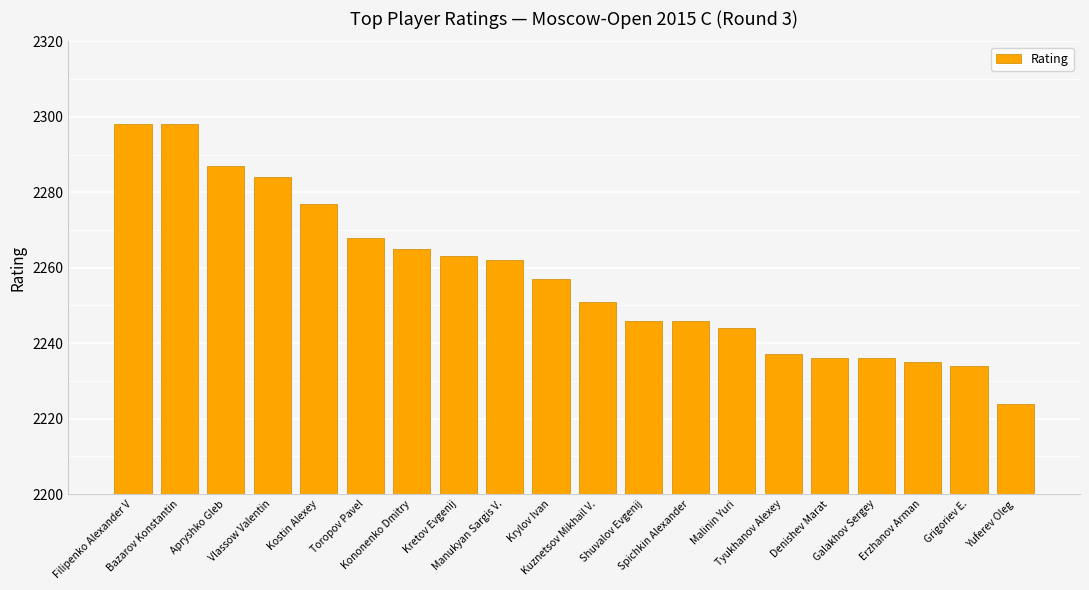

What is the sum of the values at Apryshko Gleb and Bazarov Konstantin?

4585